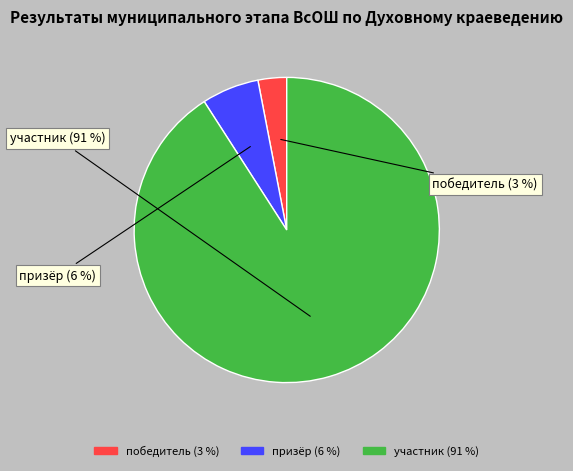

Is it true that участник is 77% of the pie?

False